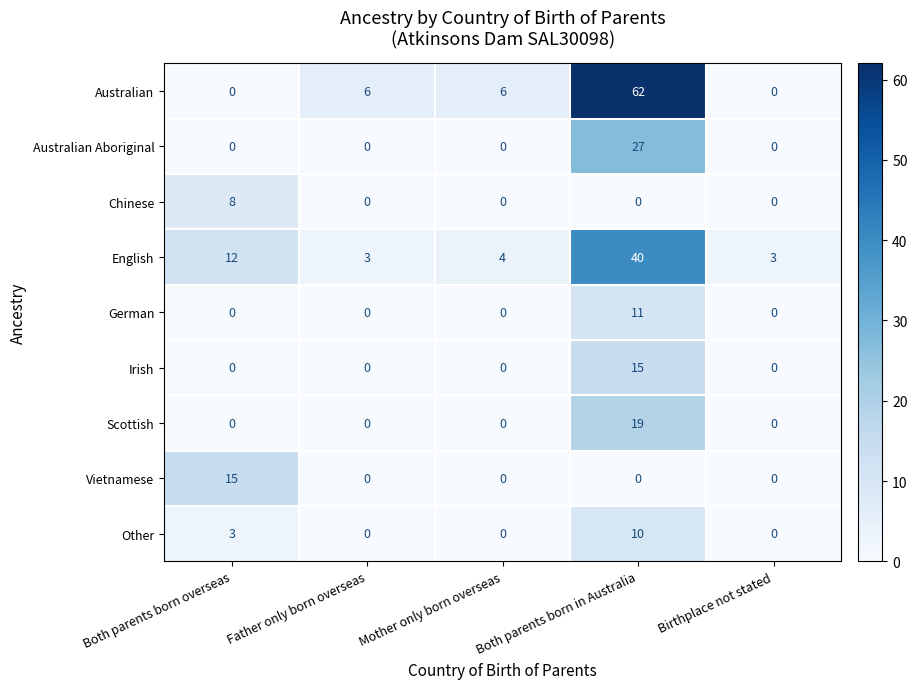

Count the number of categories in the chart.

5